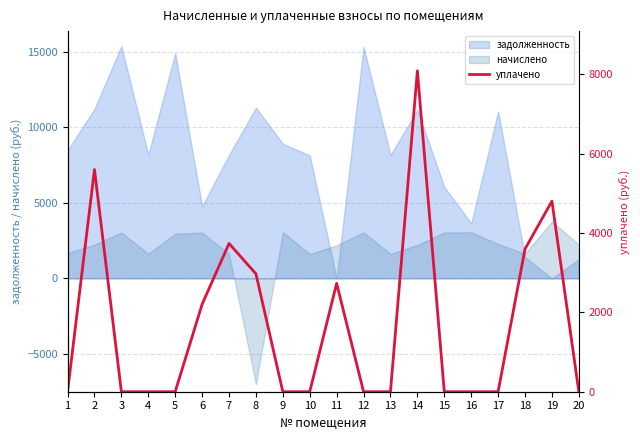

At which category does the chart reach its minimum across all series?

1